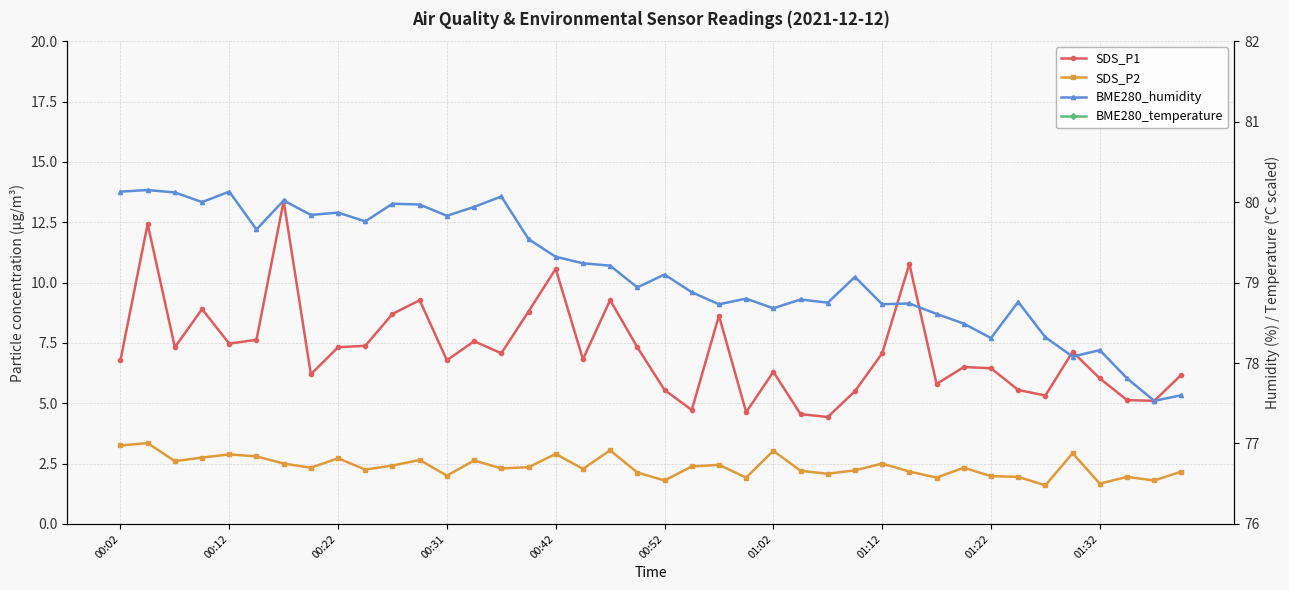

What is the total value across all series at 00:52?

89.5